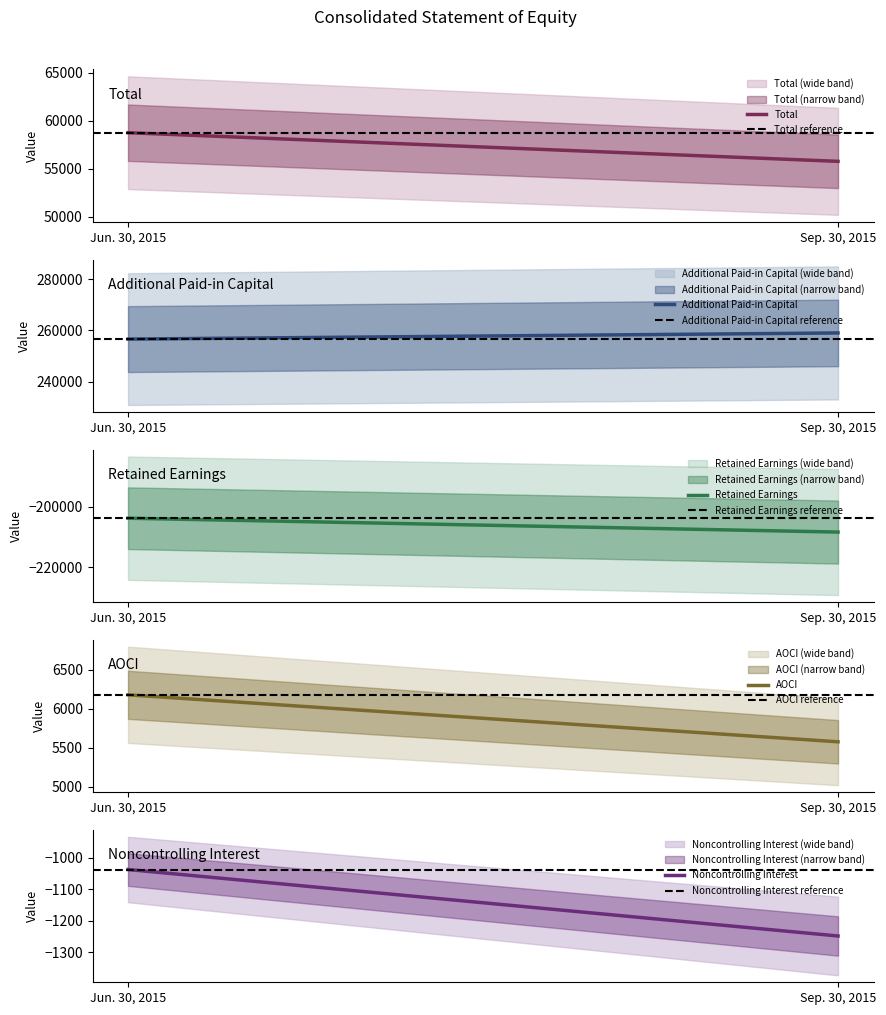

True or false: Retained Earnings has a value of -281673 at Jun. 30, 2015.

False